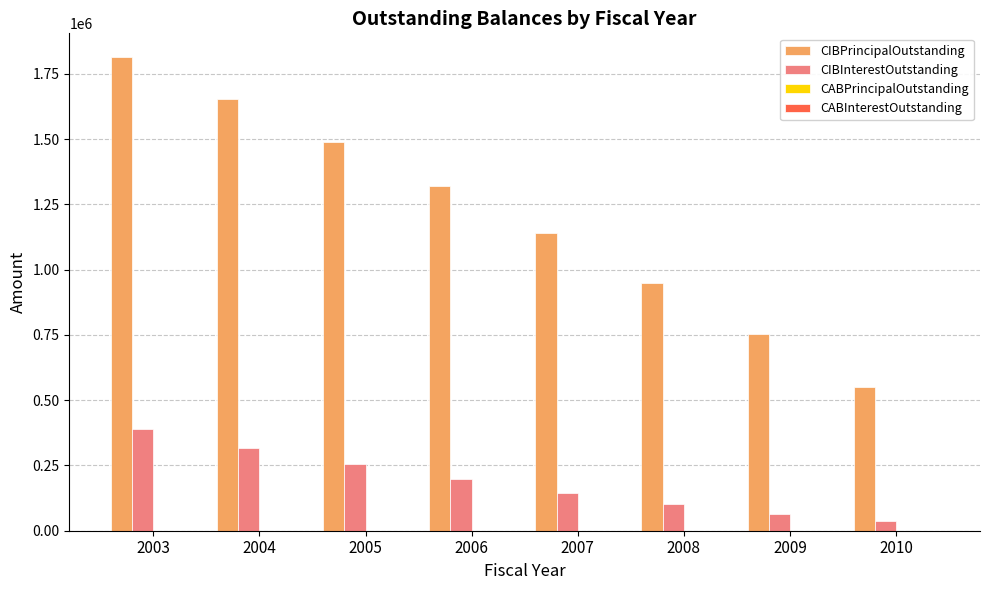

Read the CIBPrincipalOutstanding value at 2008.

950000.0